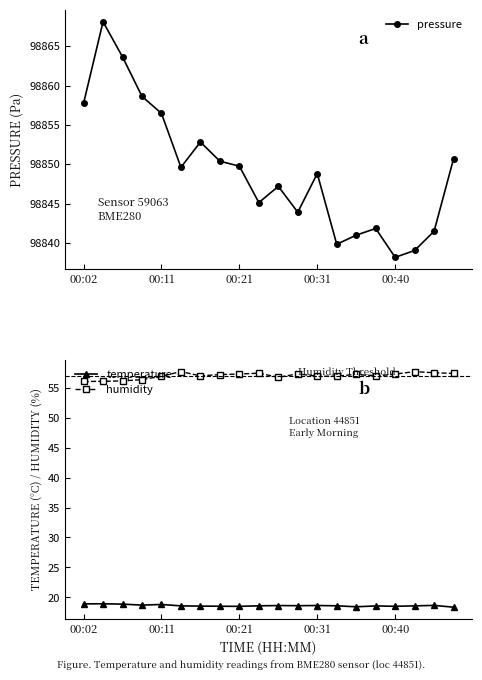

What is the value of the temperature point at the 20th from the left?

18.4